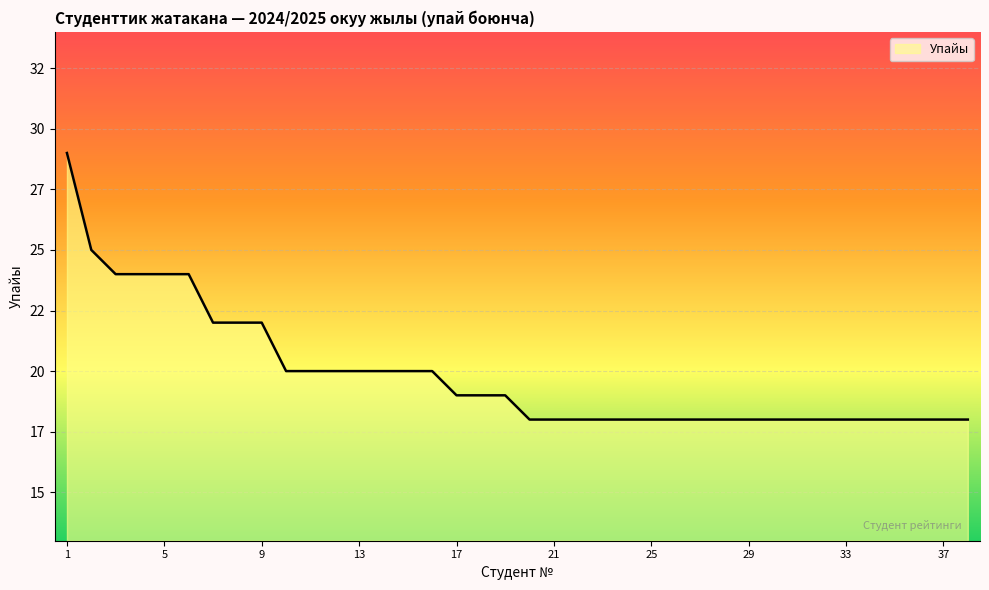

Rank the categories by value from lowest to highest.

20, 21, 22, 23, 24, 25, 26, 27, 28, 29, 30, 31, 32, 33, 34, 35, 36, 37, 38, 17, 18, 19, 10, 11, 12, 13, 14, 15, 16, 7, 8, 9, 3, 4, 5, 6, 2, 1